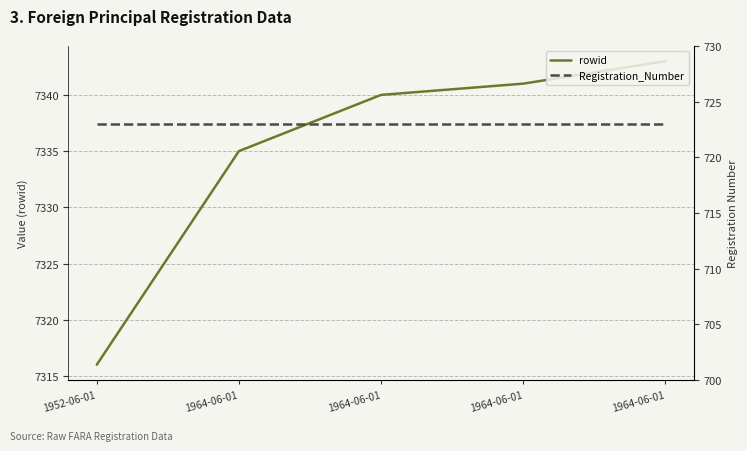

True or false: Registration_Number and rowid cross at least once.

False